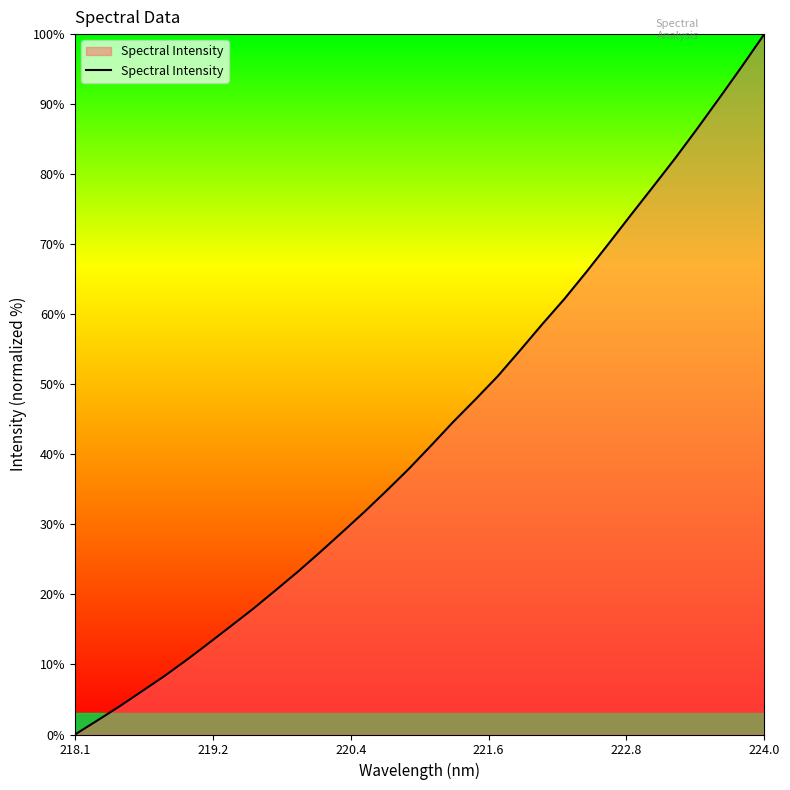

What is the average value?

43.3